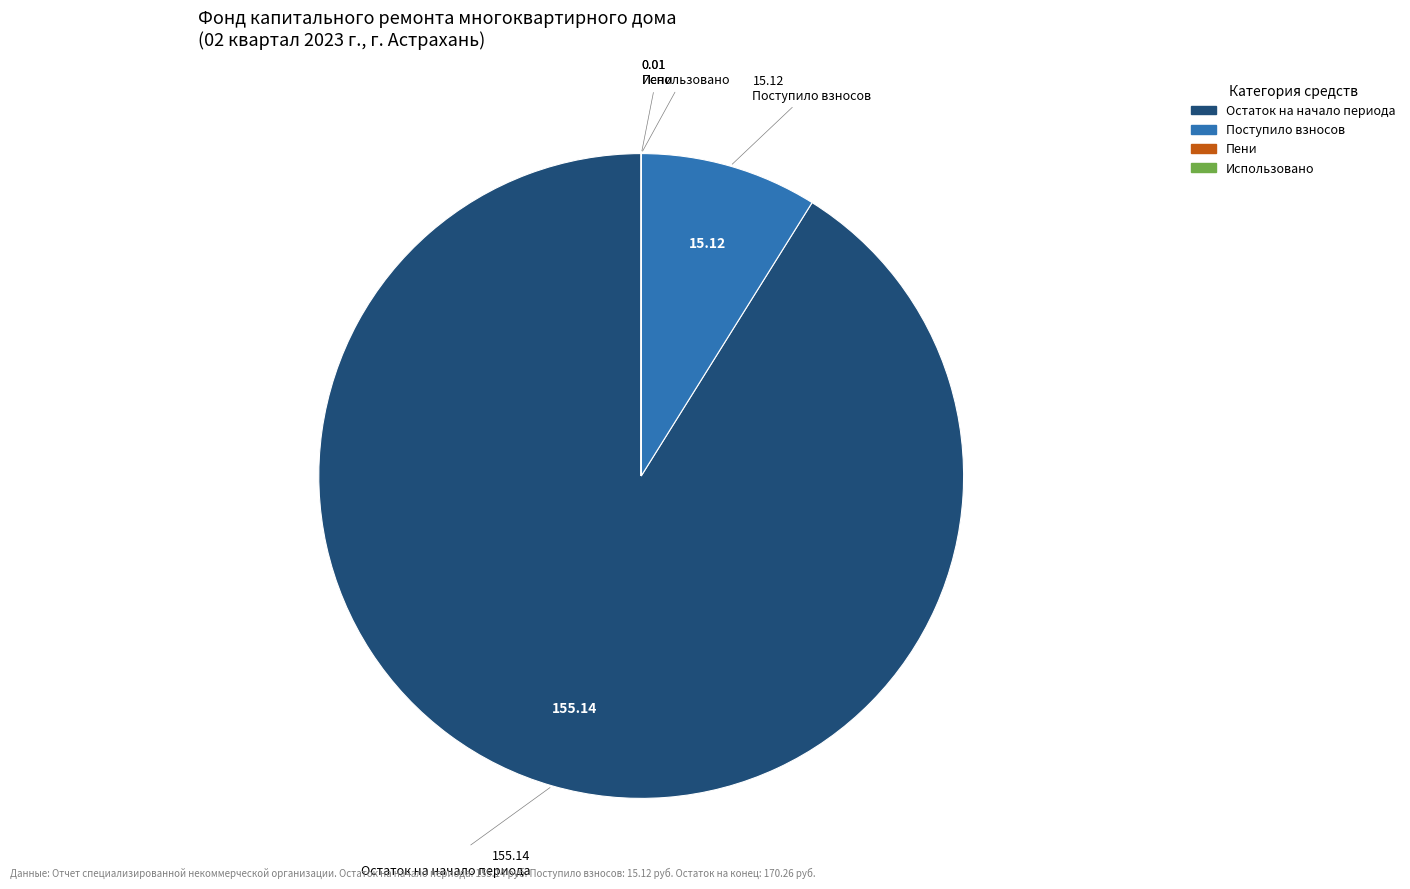

Does any single category account for the majority?

Yes